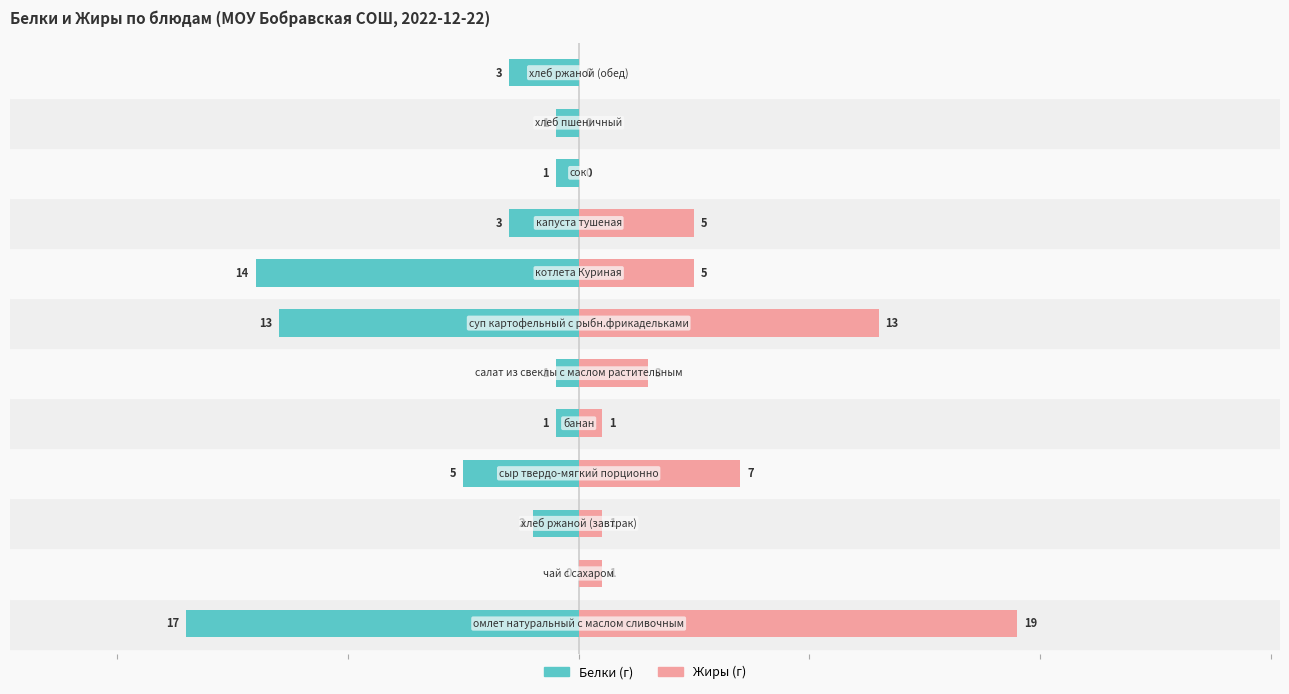

How many values in the Жиры series are below 3?

6